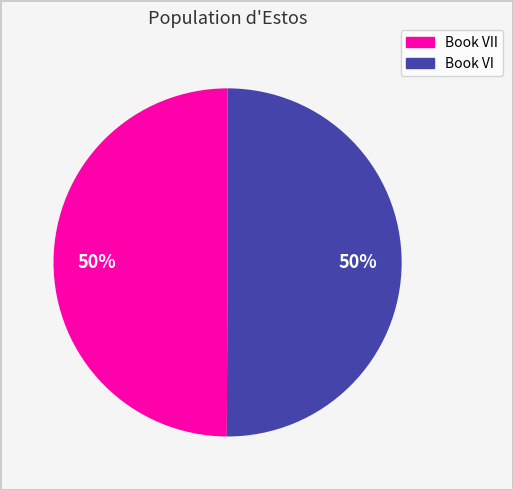

To the nearest percent, what is the average slice percentage?

50%